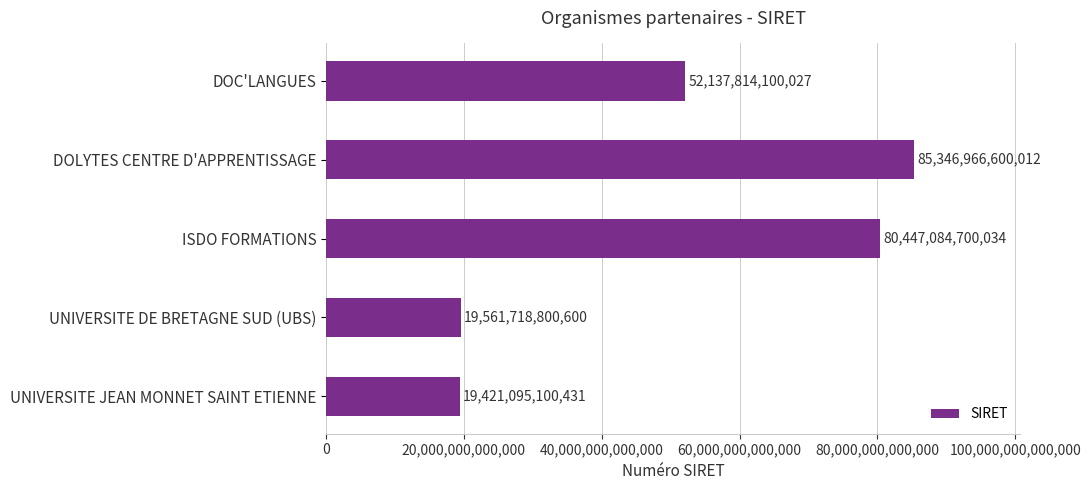

The chart shows a value of 80447084700034 at ISDO FORMATIONS. True or false?

True